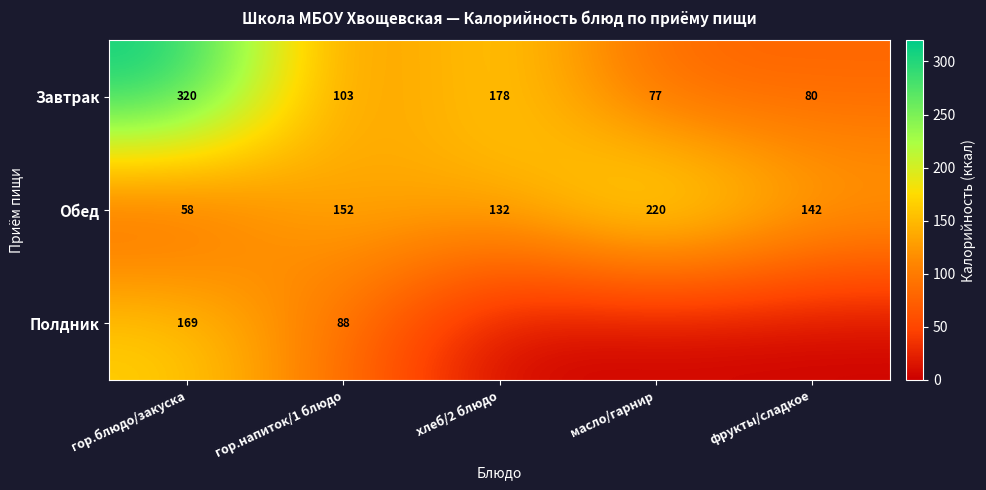

What is the difference between the maximum and minimum values in the Обед series?

162